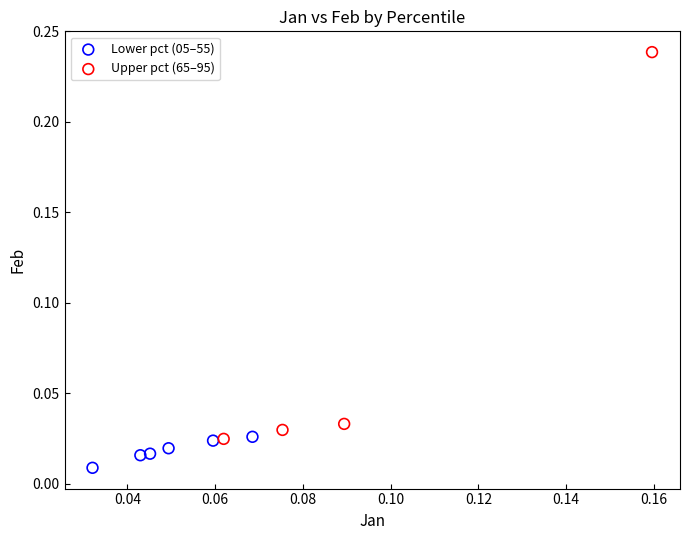

Which series contains the highest Y value?

Upper pct (65–95)